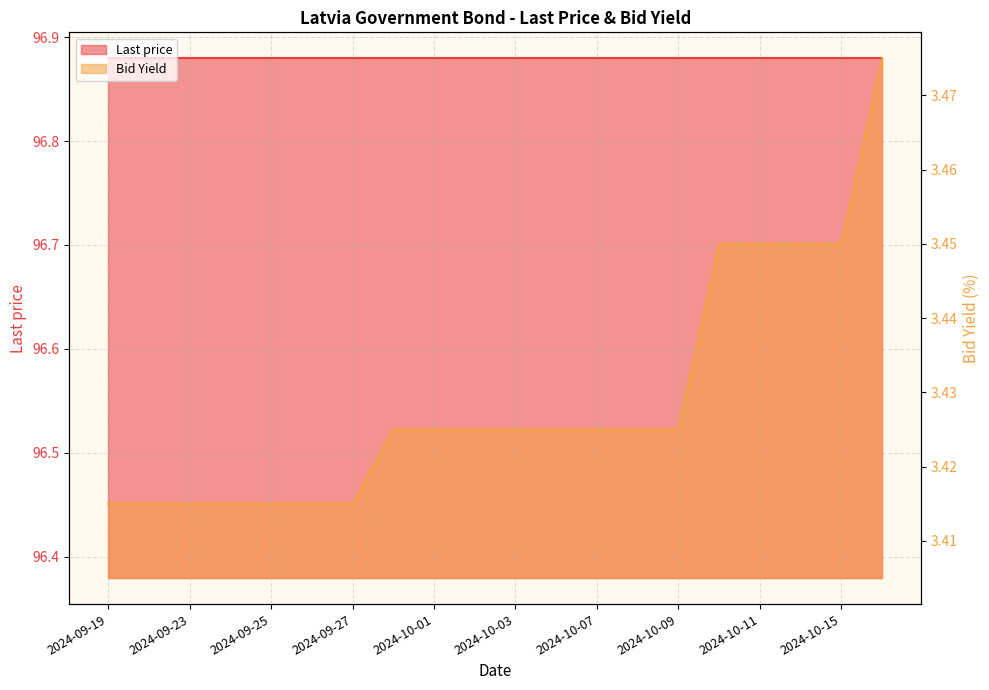

Rank the categories by value from lowest to highest.

2024-09-19, 2024-09-20, 2024-09-23, 2024-09-24, 2024-09-25, 2024-09-26, 2024-09-27, 2024-09-30, 2024-10-01, 2024-10-02, 2024-10-03, 2024-10-04, 2024-10-07, 2024-10-08, 2024-10-09, 2024-10-10, 2024-10-11, 2024-10-14, 2024-10-15, 2024-10-16